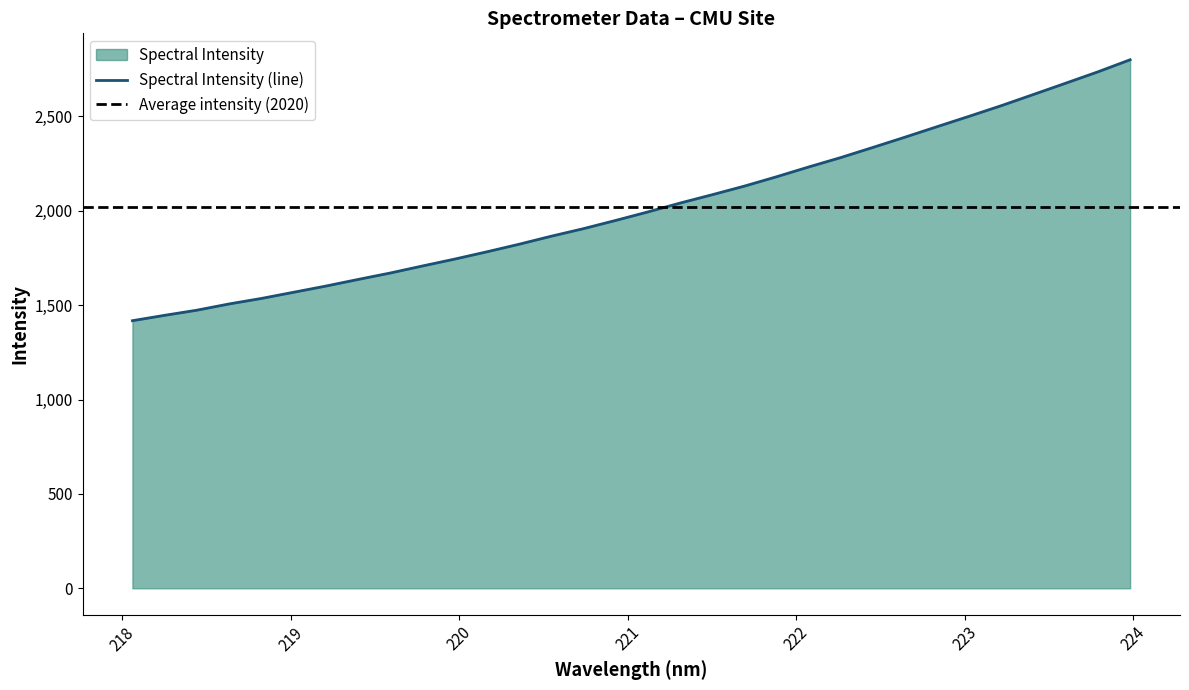

At which label is the value closest to 2109?

221.6902